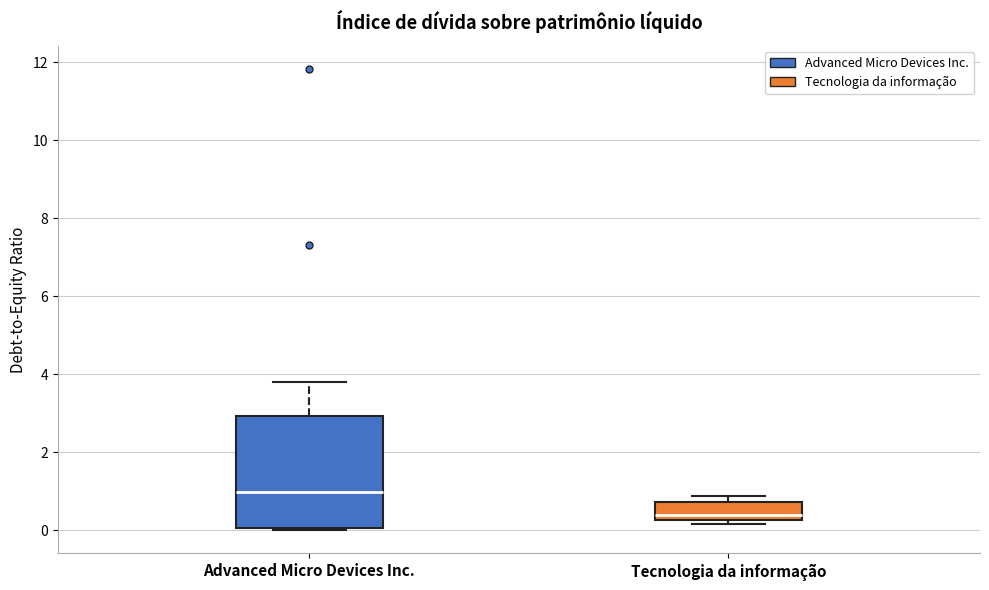

Reading left to right, transcribe this box plot: for each box, give where its median line is, the range the box spans, and where its two whiskers end, as read against the y-axis. The values are not printed on the chart, so give them approximately, as read against the axis.

Advanced Micro Devices Inc.: median 1.0, box 0.0 to 3.0, whiskers 0.0 to 3.8
Tecnologia da informação: median 0.4, box 0.2 to 0.8, whiskers 0.2 (just below the box's lower edge) to 0.8 (just above the box's upper edge)